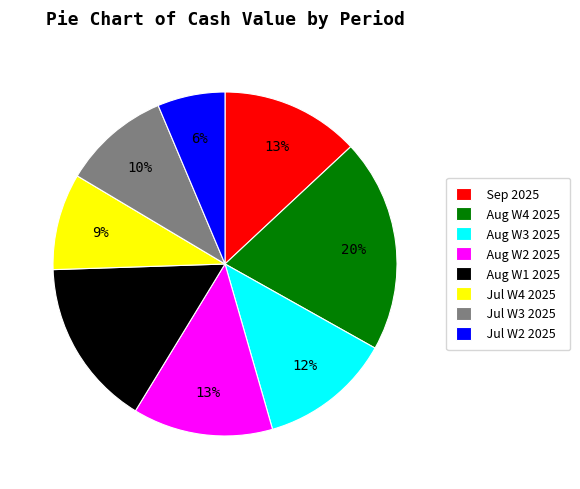

How many slices are in this pie chart?

8